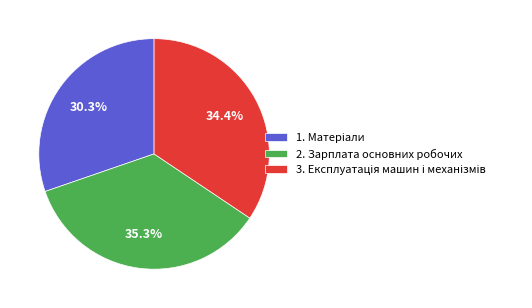

Does any single category account for the majority?

No